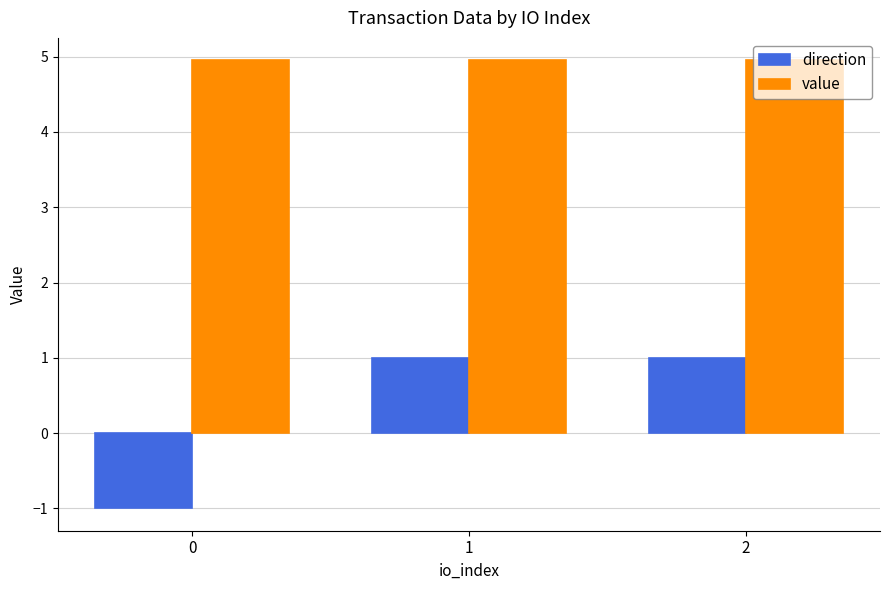

What is the spread (max minus min) of values at 1?

4.0